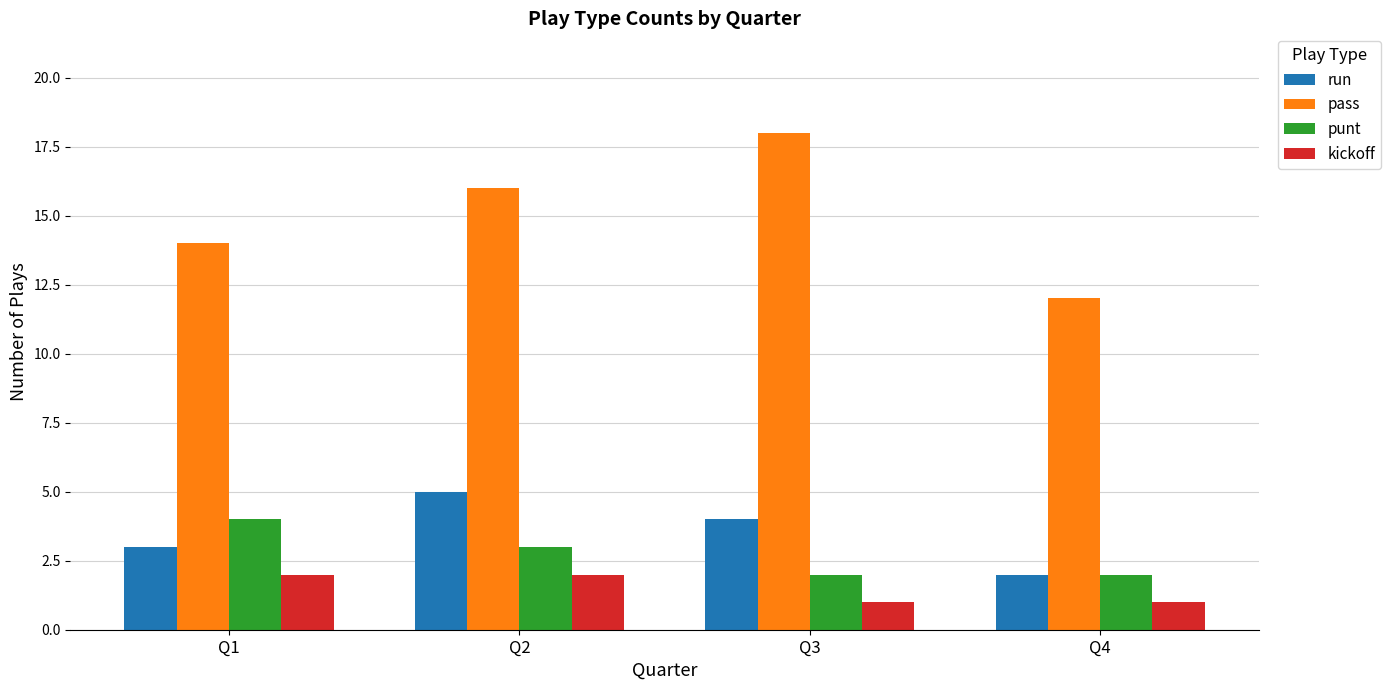

True or false: run has a value of 1 at Q4.

False